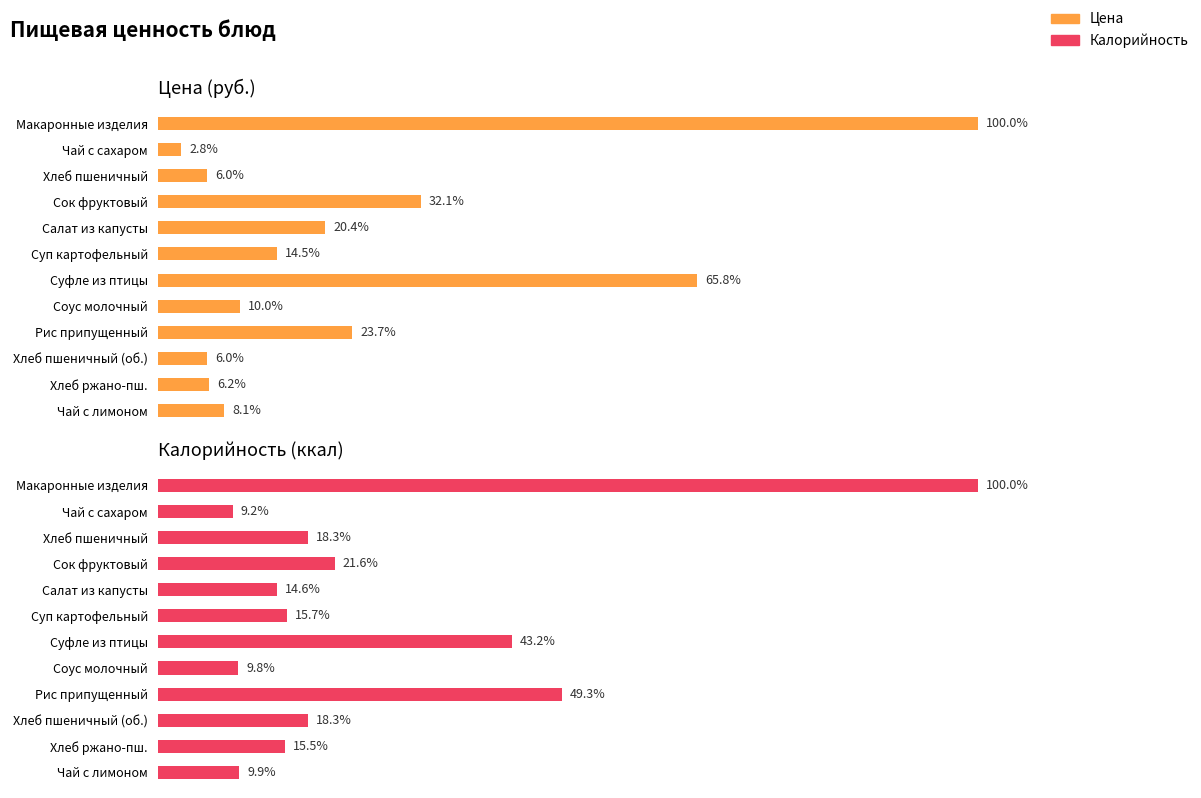

Reading left to right, transcribe all the data shown in this chart.

Цена: 53.0	1.5	3.2	17.0	10.8	7.7	34.9	5.3	12.6	3.2	3.3	4.3
Калорийность: 426.1	39.0	78.0	92.0	62.1	67.0	183.9	41.8	209.9	78.0	66.0	42.3